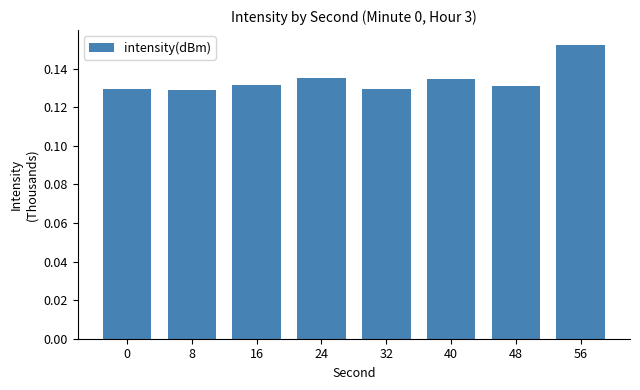

What is the sum of all values?

1.1